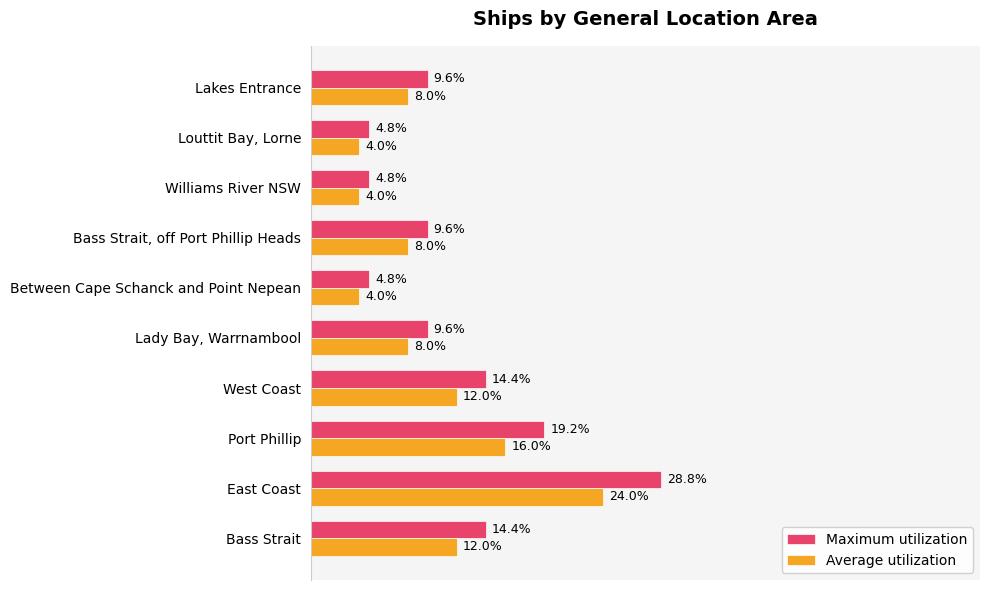

At which category is the sum across all series the highest?

East Coast